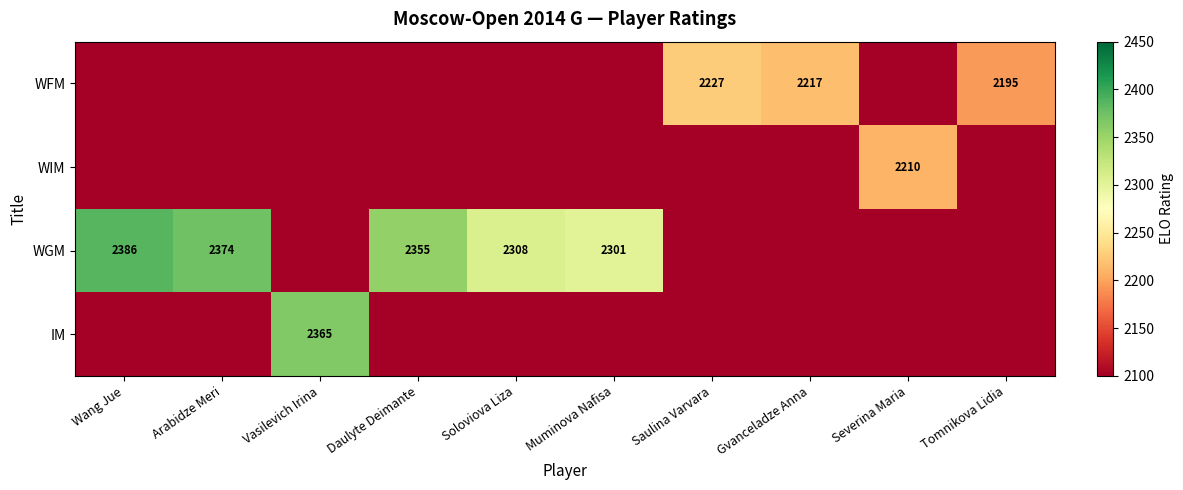

Is the value of IM at Vasilevich Irina greater than the value of WGM at Muminova Nafisa?

Yes